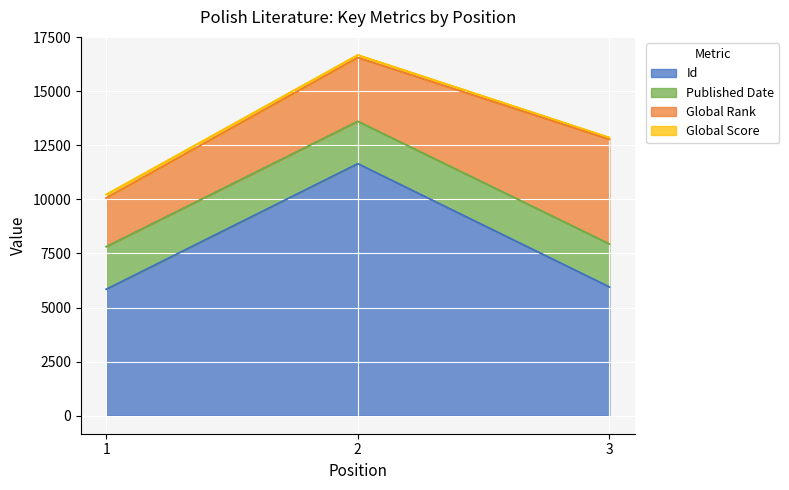

True or false: Global Score has a value of 162 at 1.

True